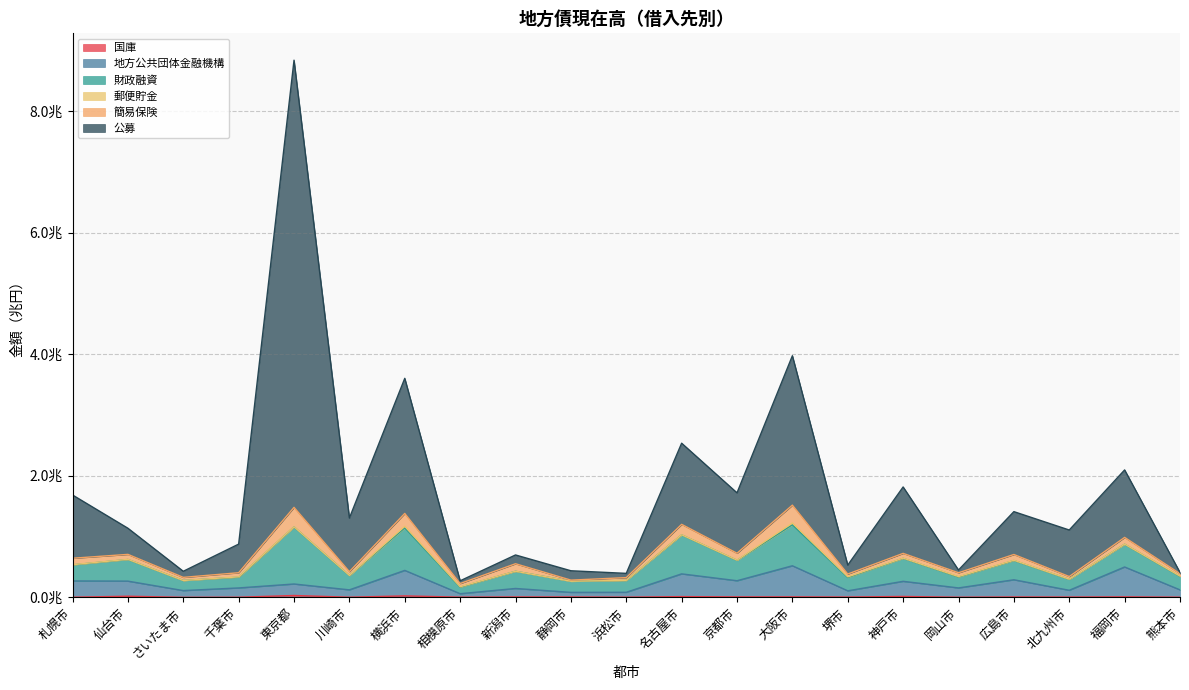

What is the average value of the 地方公共団体金融機構 series?

0.2